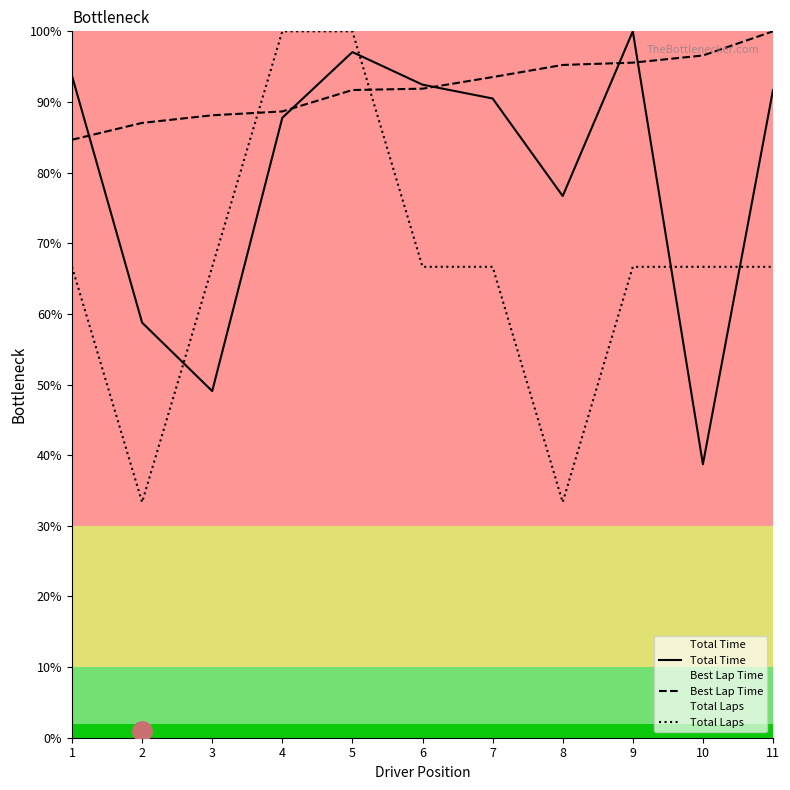

How many interior local valleys does the Total Laps series have?

2